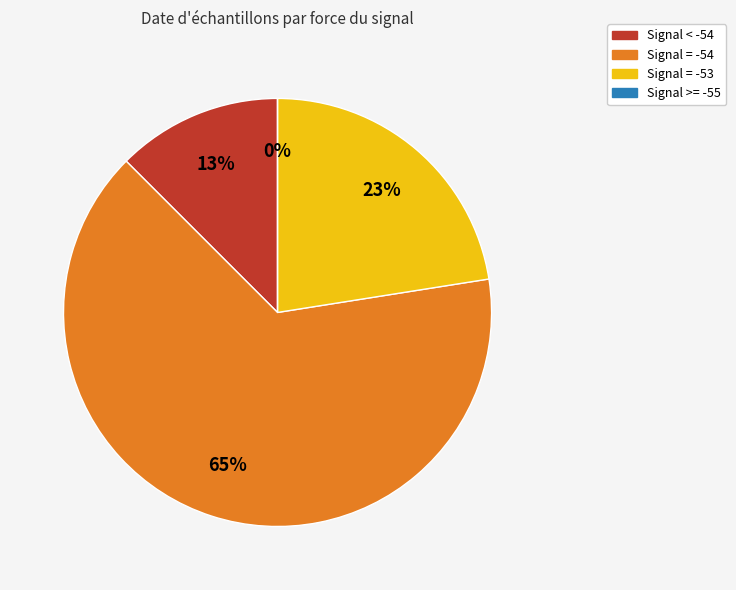

What is the largest slice in the pie chart?

-54